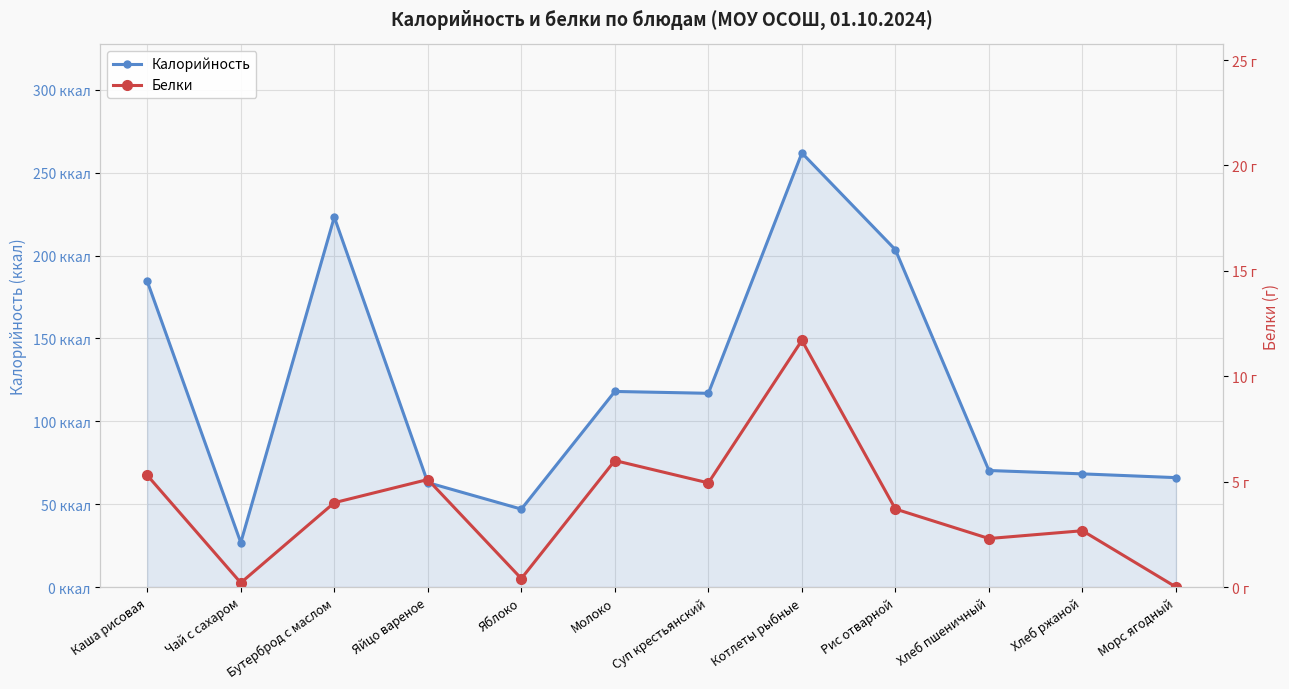

What are all the series names shown in the legend?

Калорийность, Белки